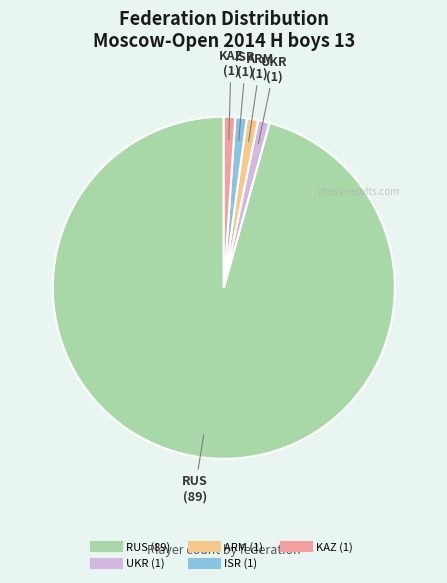

How many segments does this pie chart have?

5